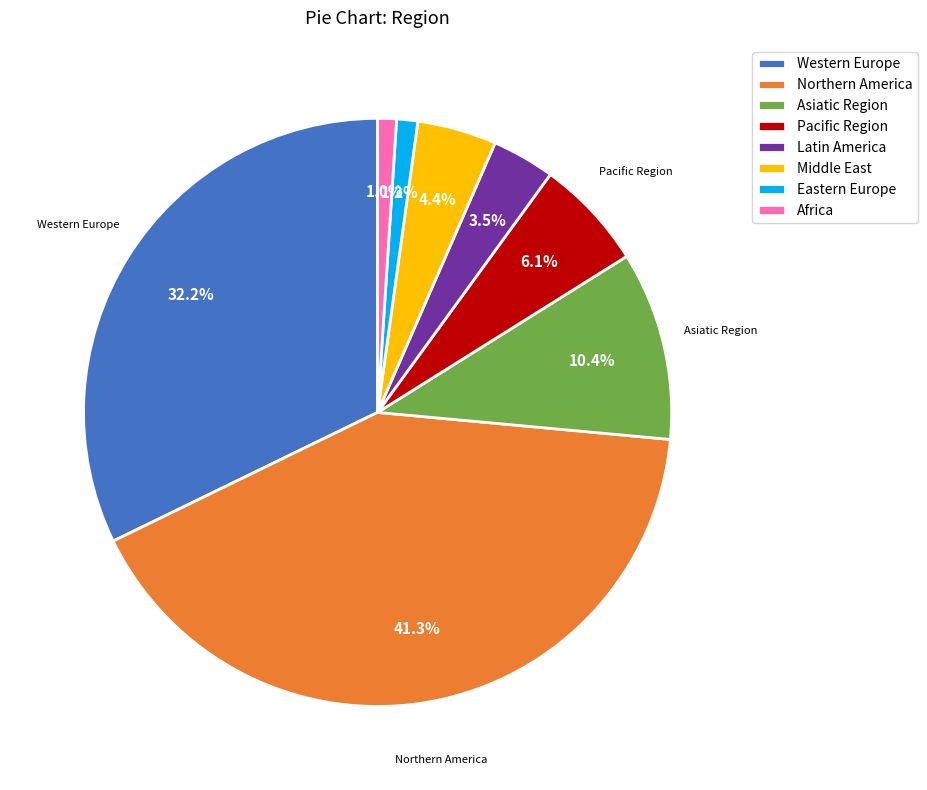

Which slice is the largest?

Northern America